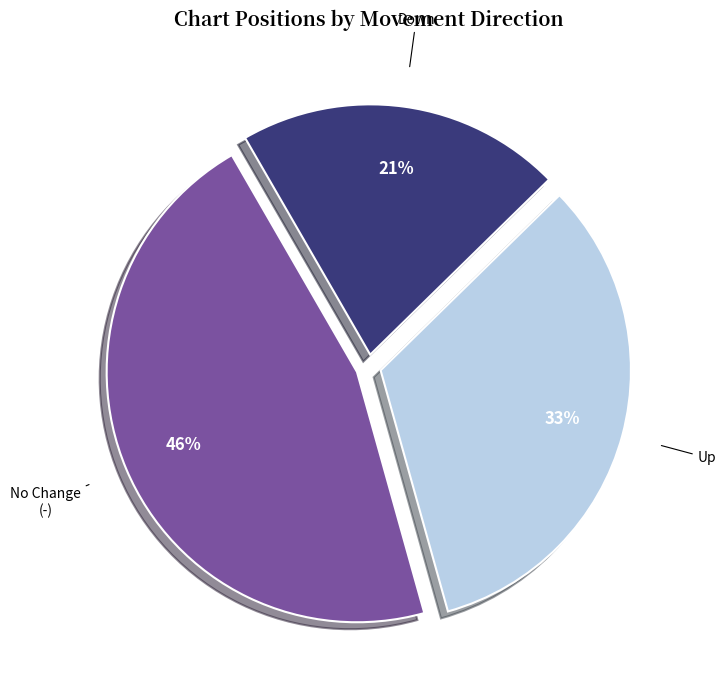

Is there a majority slice in this chart?

No